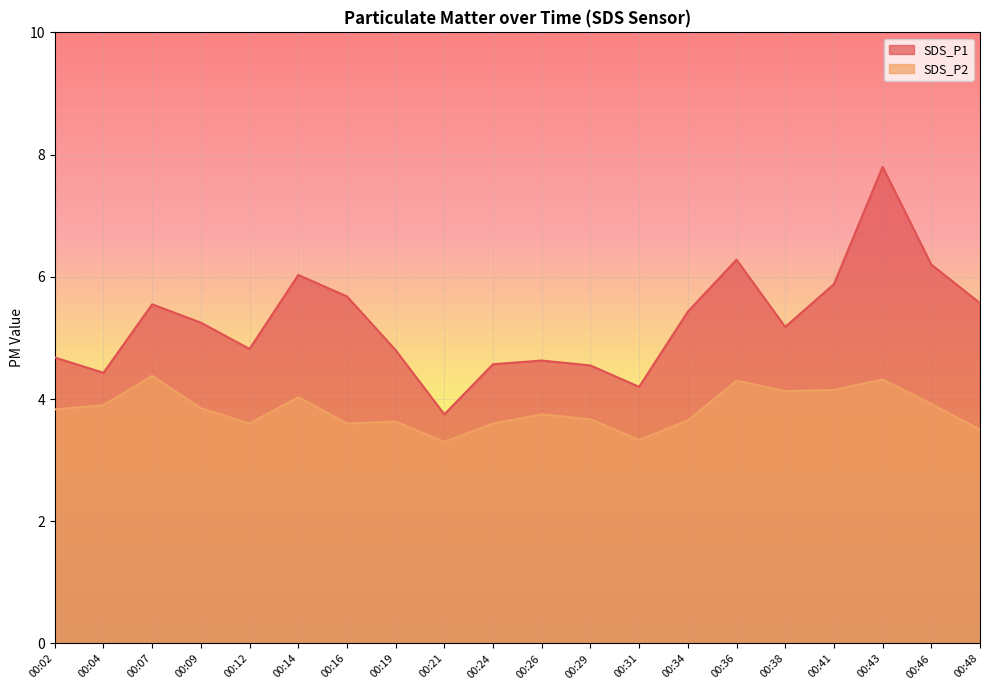

True or false: SDS_P2 and SDS_P1 cross at least once.

False